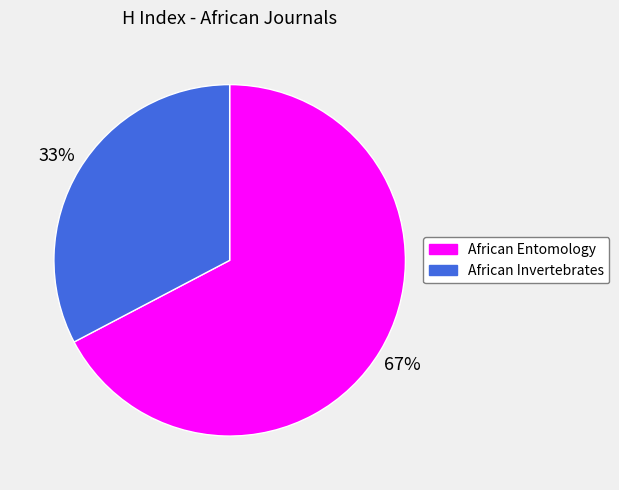

Is there any slice that represents more than half of the pie?

Yes